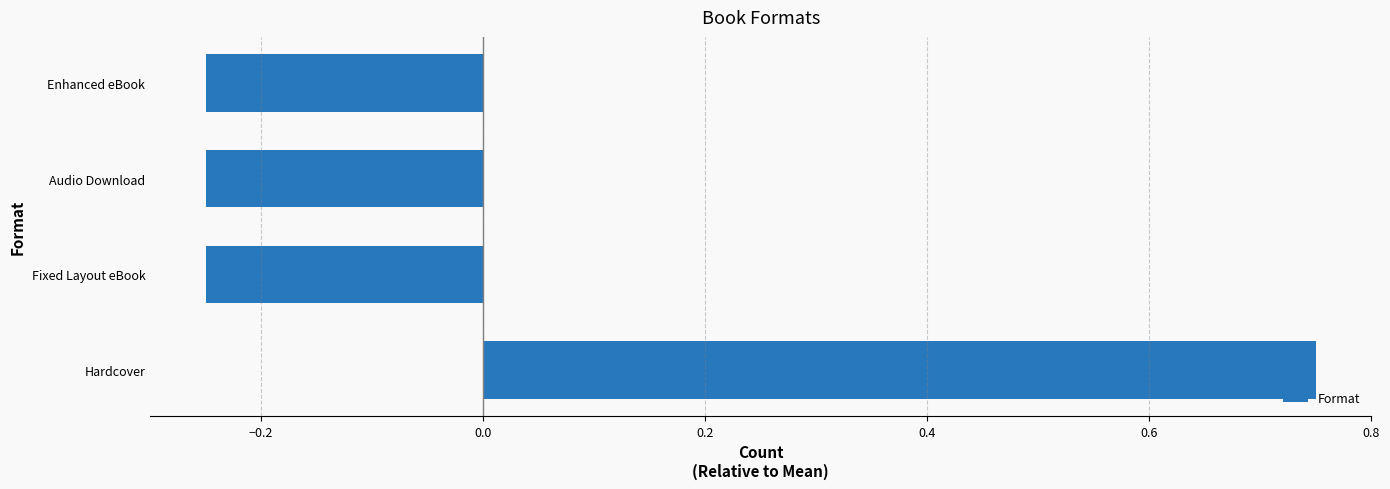

How many bars are there in total?

4